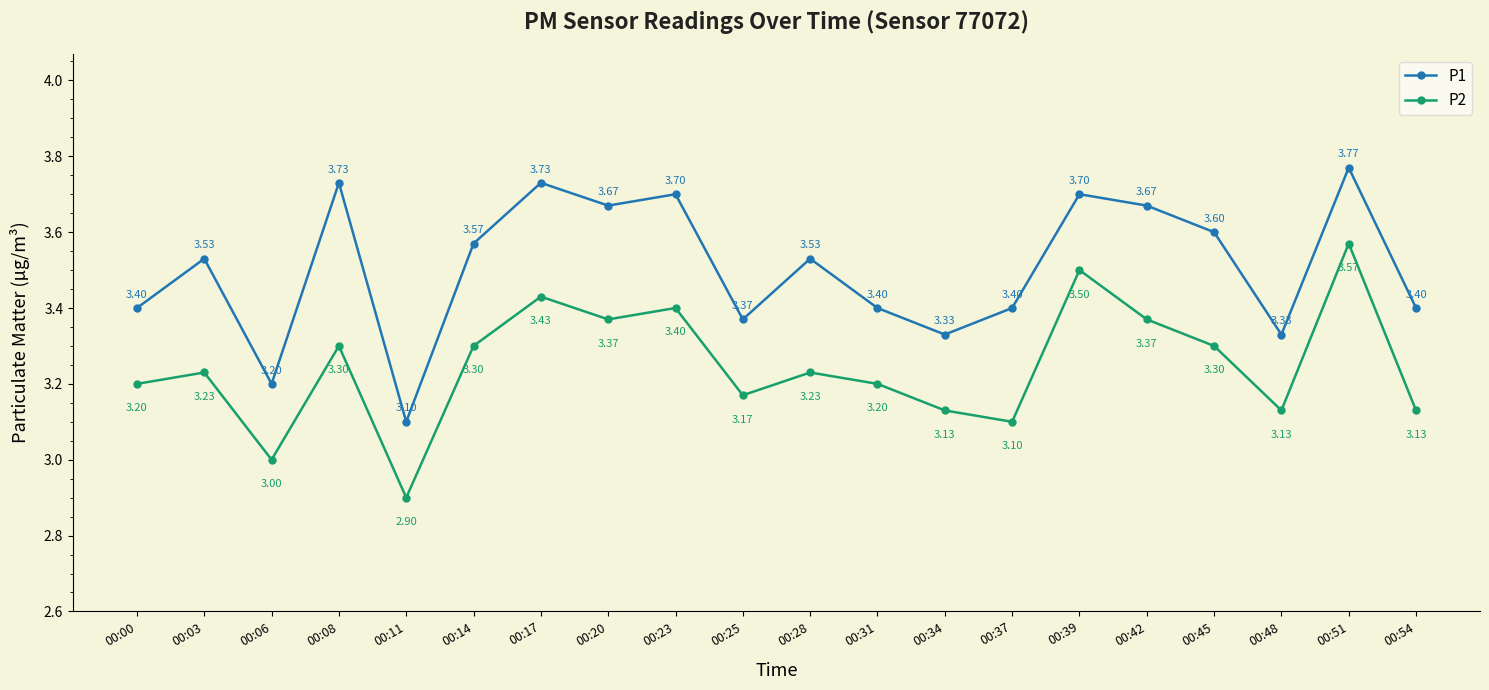

What is the difference between the maximum and minimum values in the P2 series?

0.7